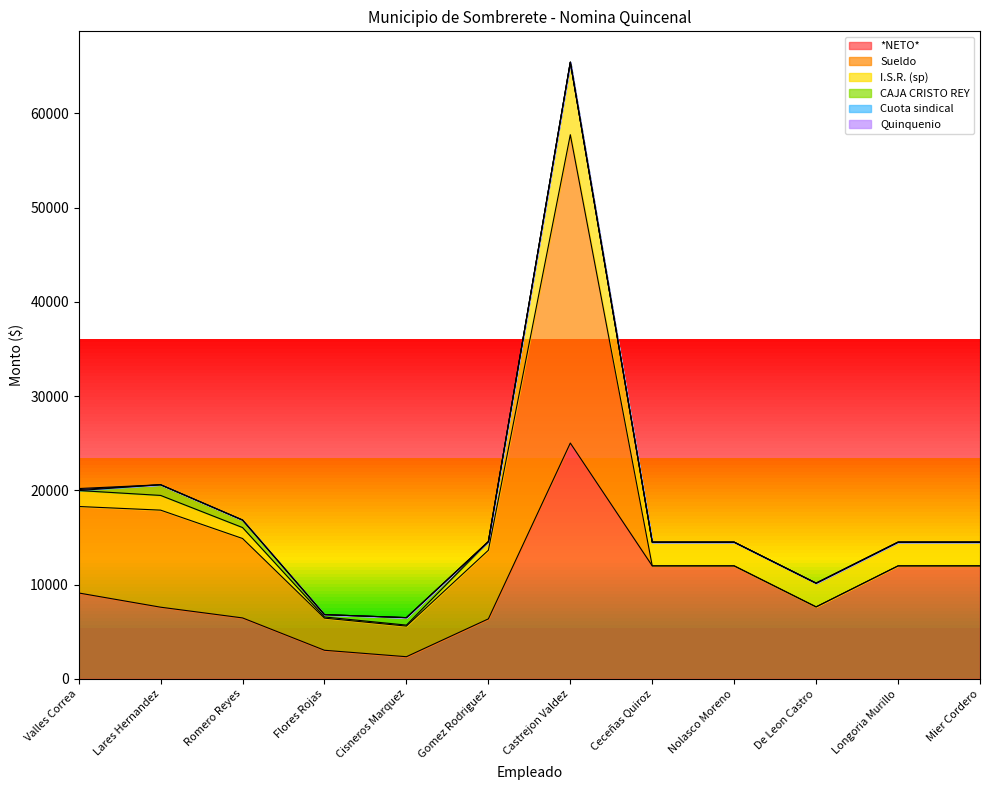

Where is I.S.R. (sp) nearest to the value 3901?

Ceceñas Quiroz